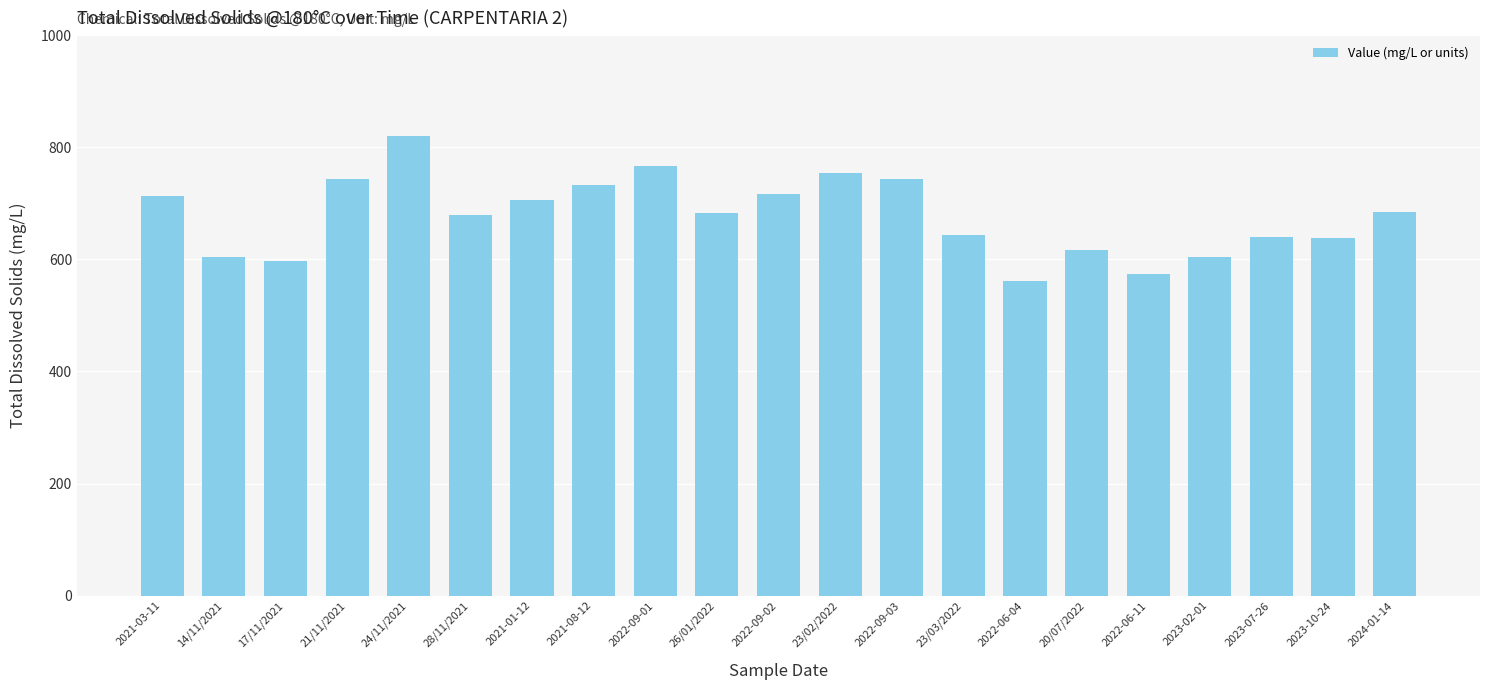

What is the label of the 21st bar from the right?

2021-03-11